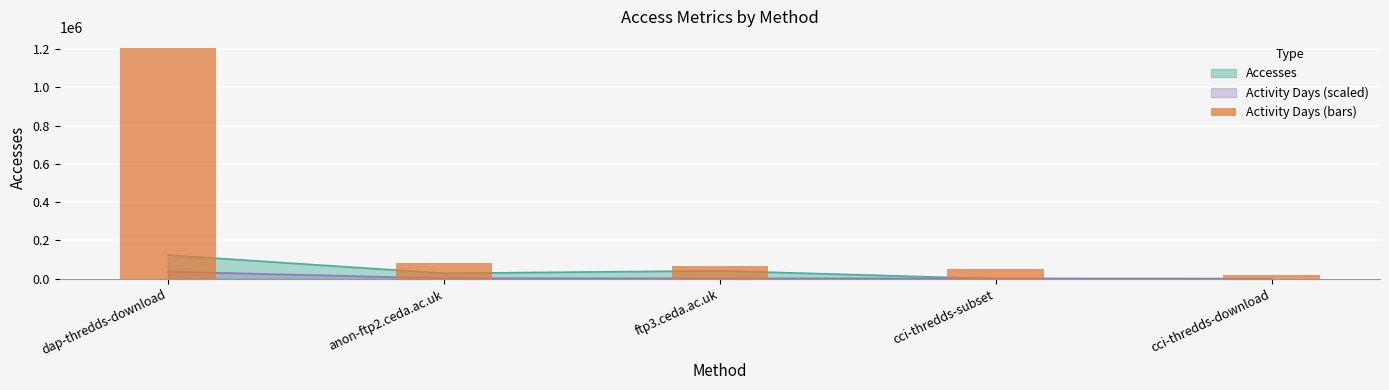

Which label corresponds to the largest value in the chart?

dap-thredds-download